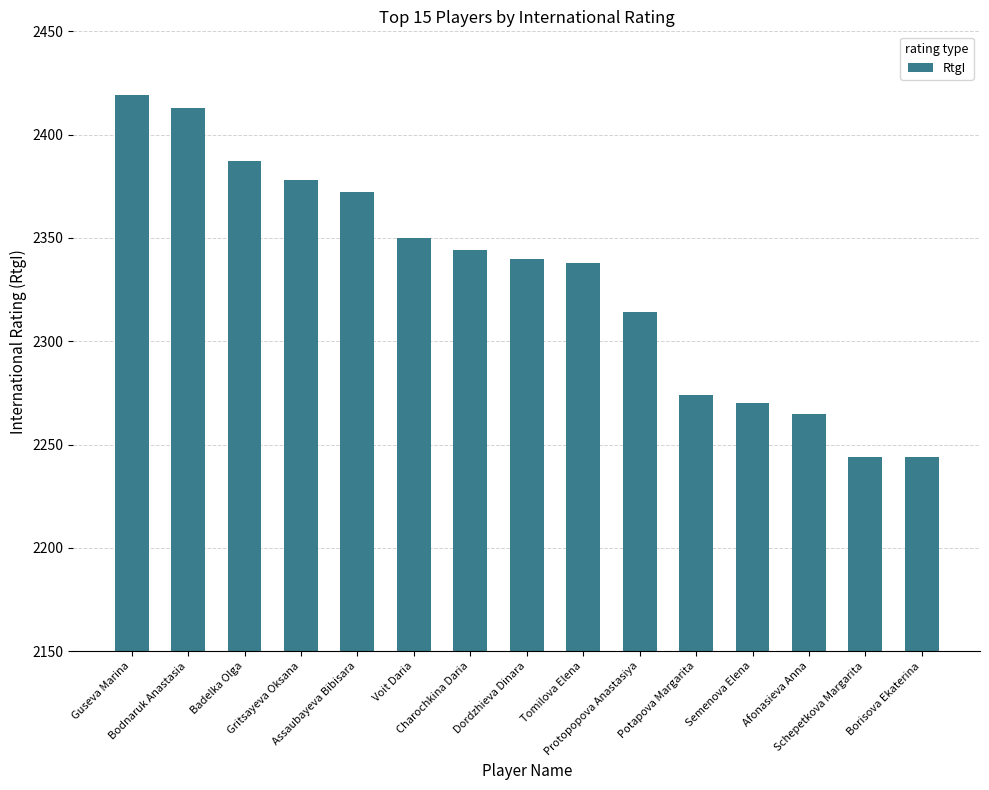

Reading left to right, list all the values displayed in this chart.

2419	2413	2387	2378	2372	2350	2344	2340	2338	2314	2274	2270	2265	2244	2244